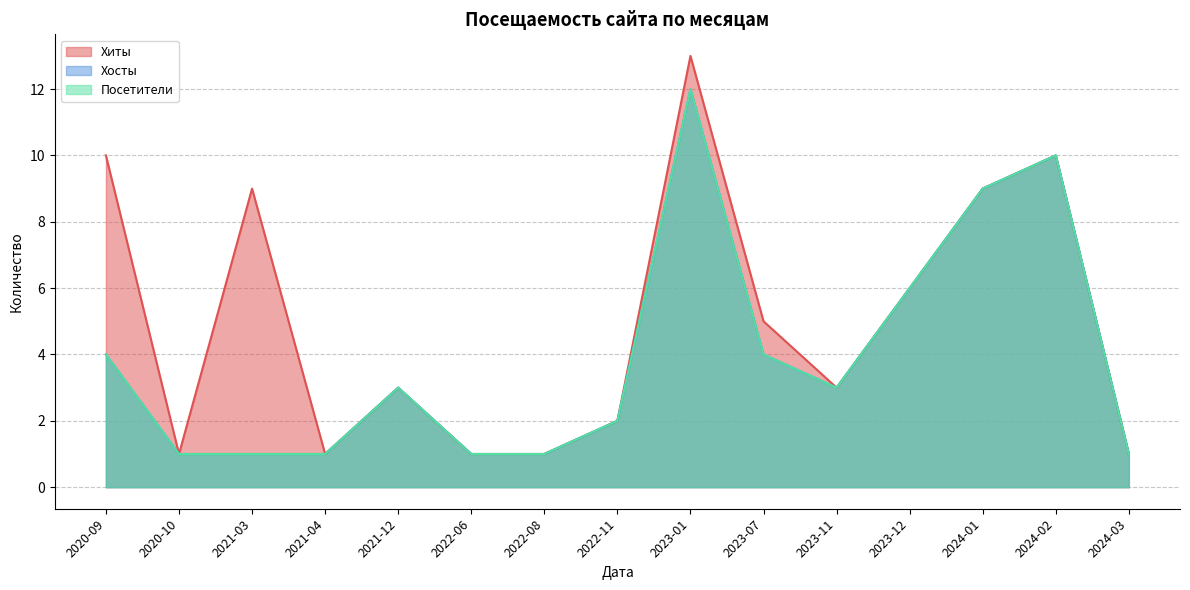

Which series has the largest range (max minus min)?

Хиты